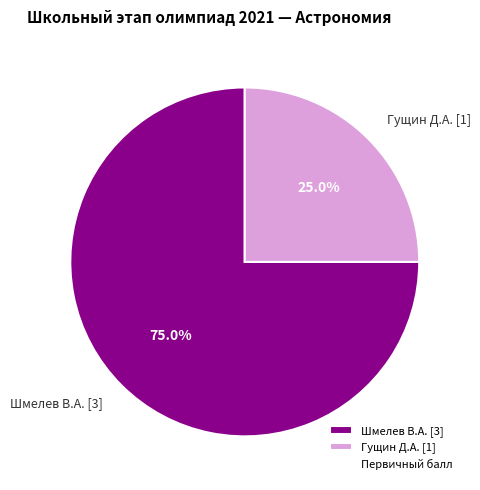

To the nearest percent, what percentage of the pie is Гущин Д.А.?

25%